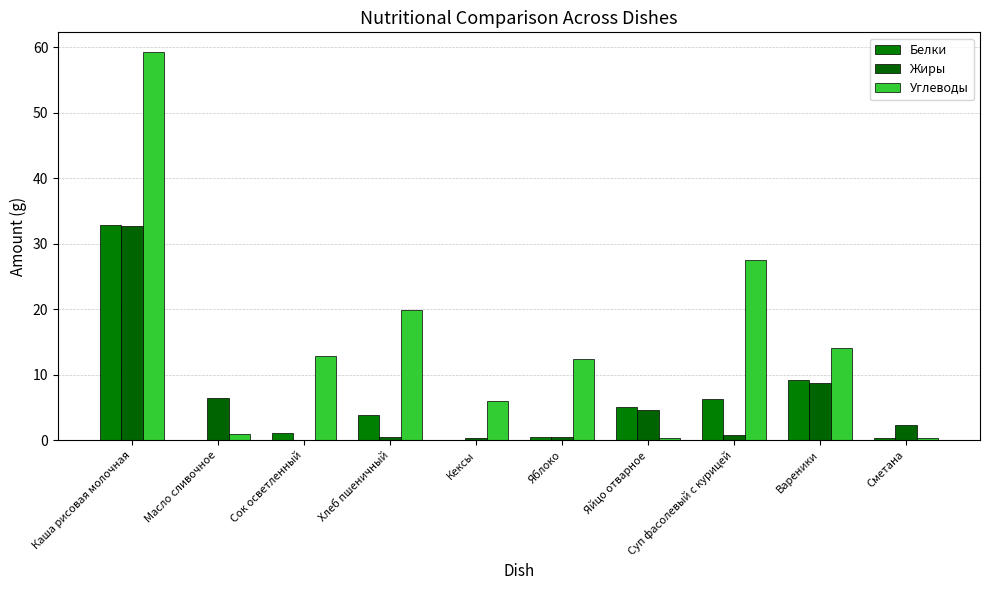

Which label corresponds to the largest value in the chart?

Каша рисовая молочная